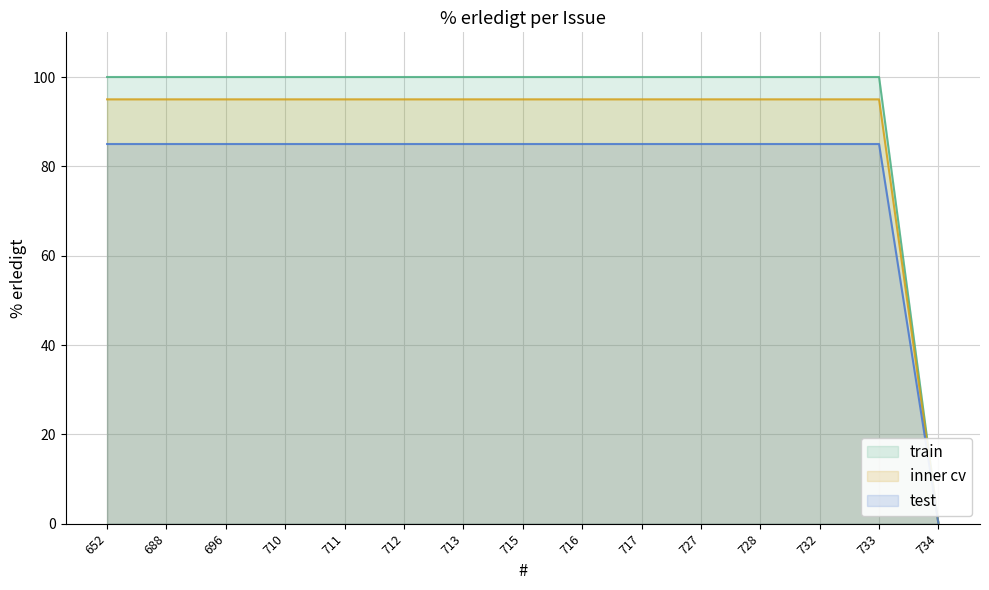

Is it true that the value at 711 is 100?

True